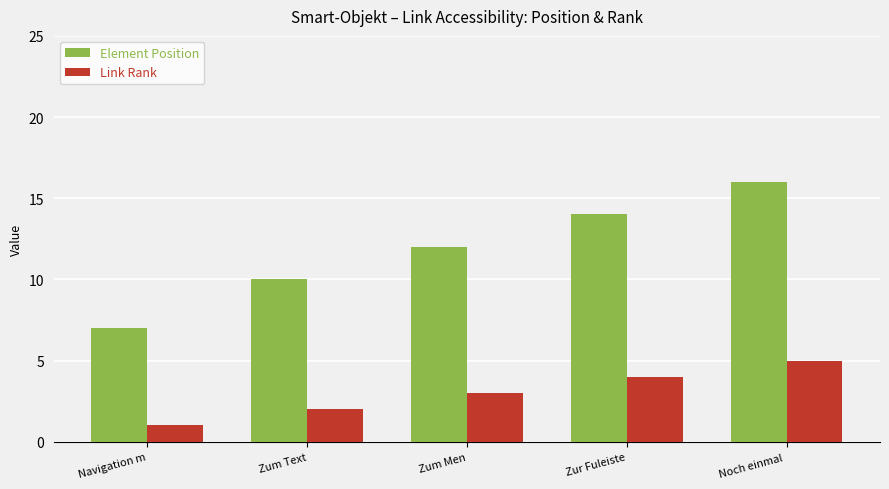

What is the sum of all Link Rank values?

15